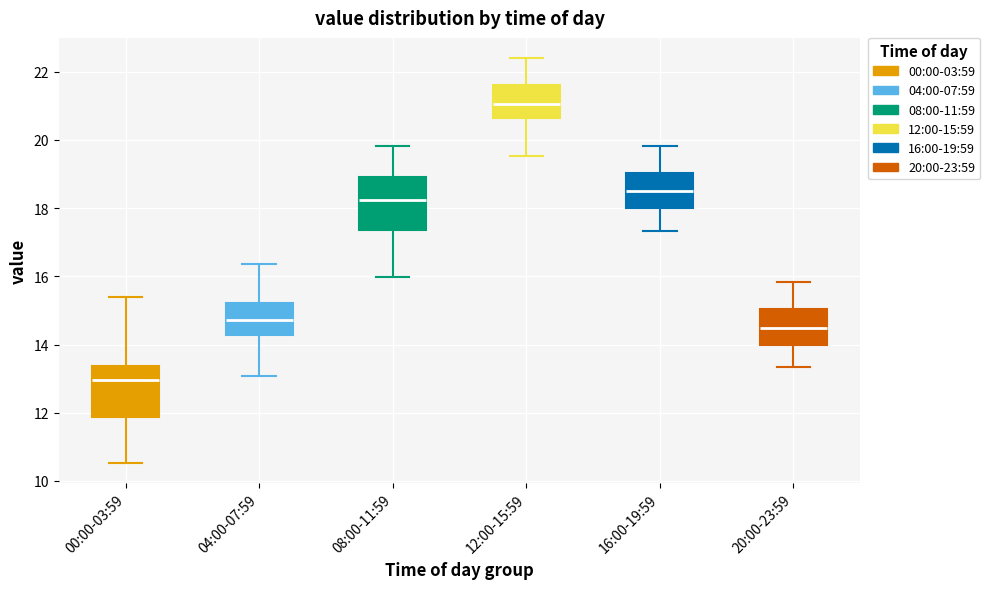

Which box has the highest median line?

12:00-15:59